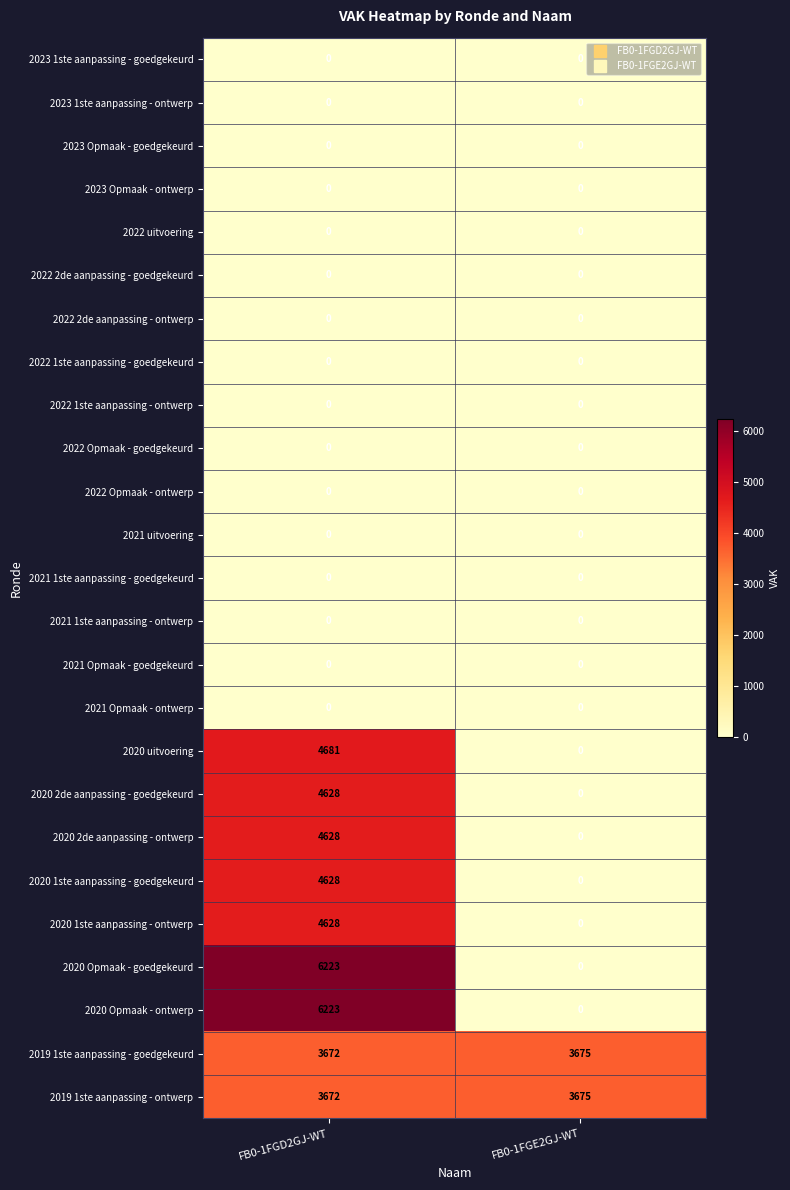

What is the maximum value shown in the chart?

6223